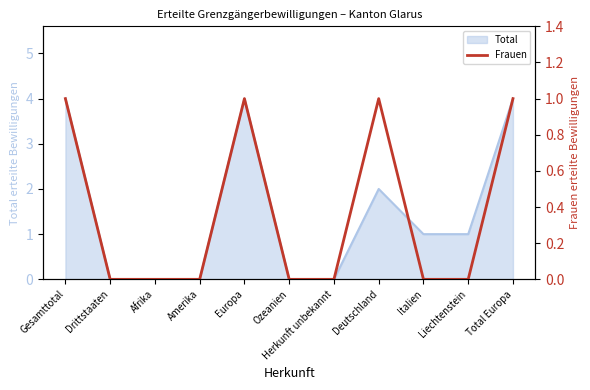

Does the chart display data point markers on the line(s)?

No